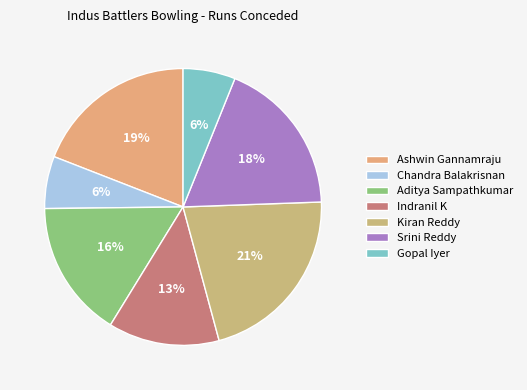

What is the largest slice in the pie chart?

Kiran Reddy